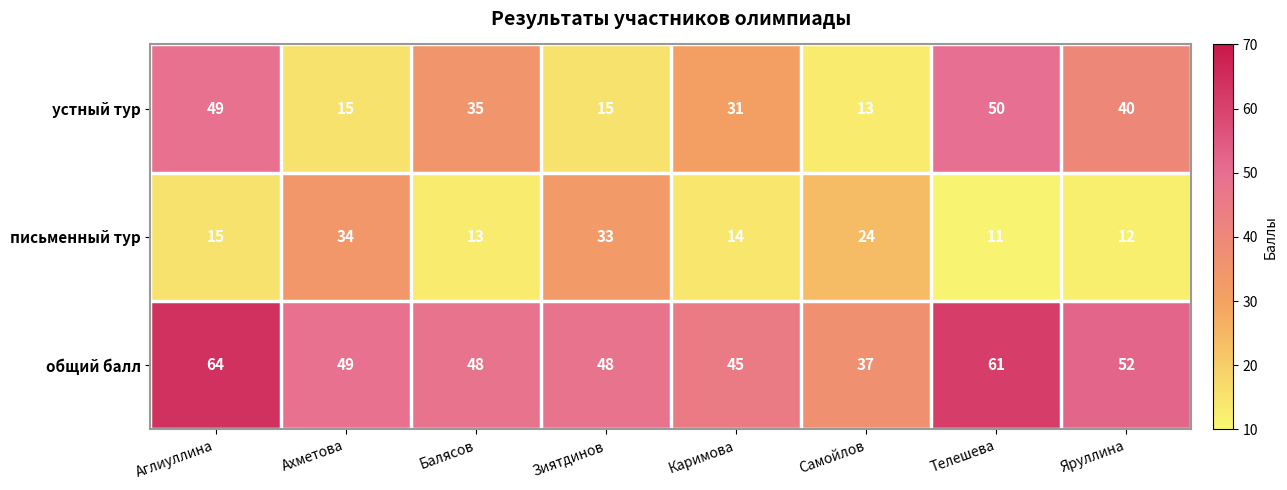

What is the smallest value displayed?

11